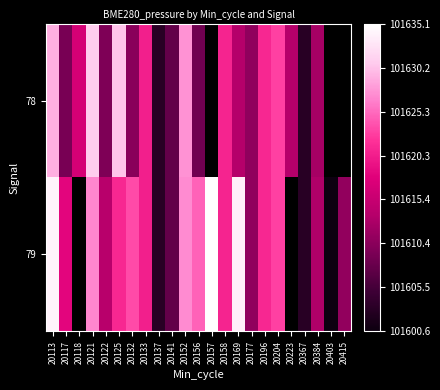

At which label does 79 reach its peak?

20157